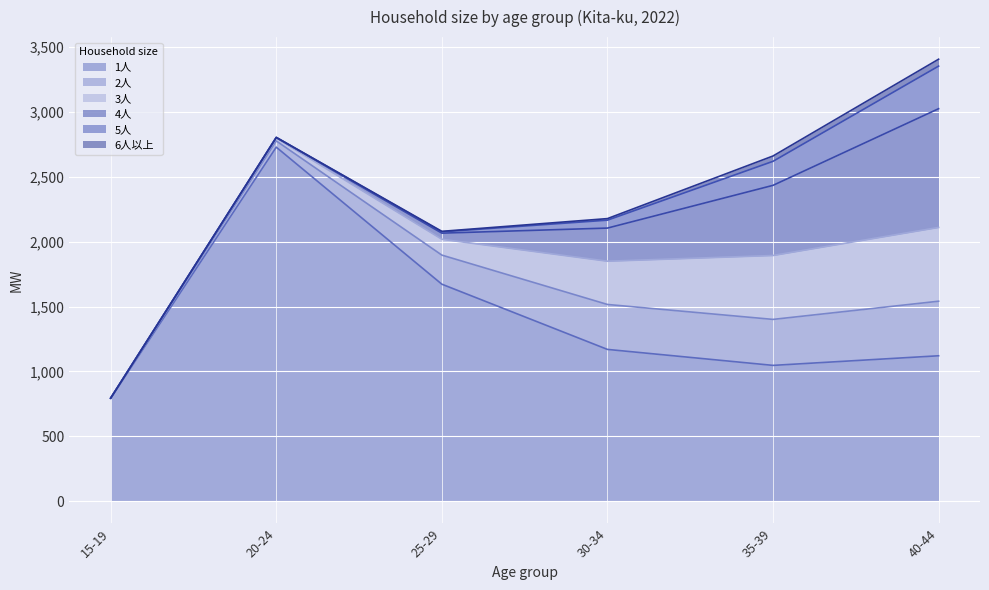

At which label does 3人 reach its peak?

40-44